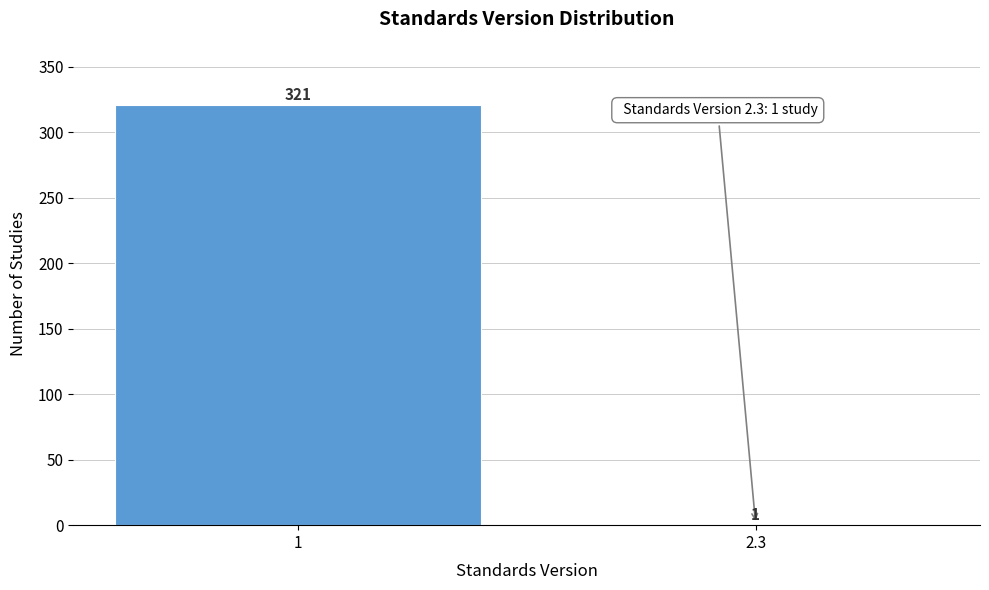

Reading left to right, list all the values displayed in this chart.

1=321	2.3=1